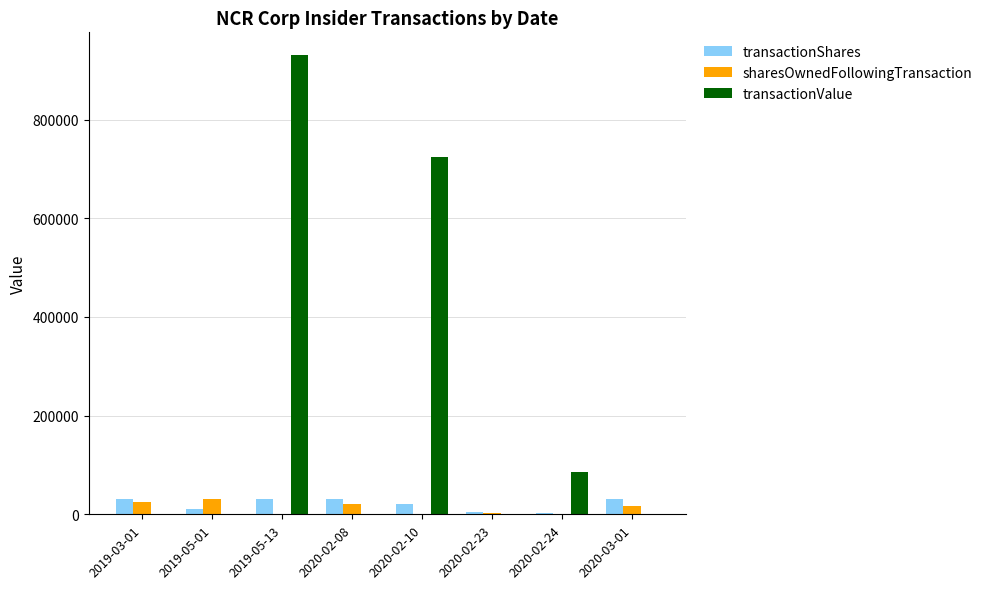

At which category is the sum across all series the highest?

2019-05-13